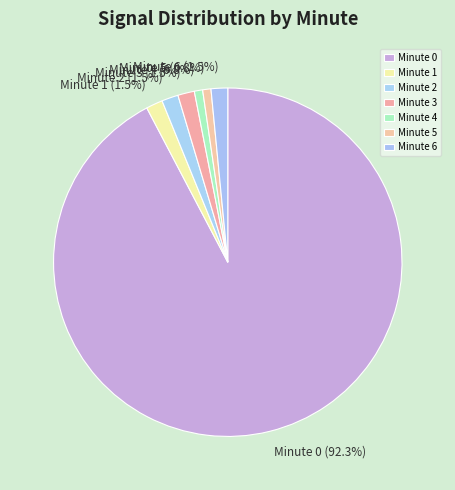

How many slices are in this pie chart?

7